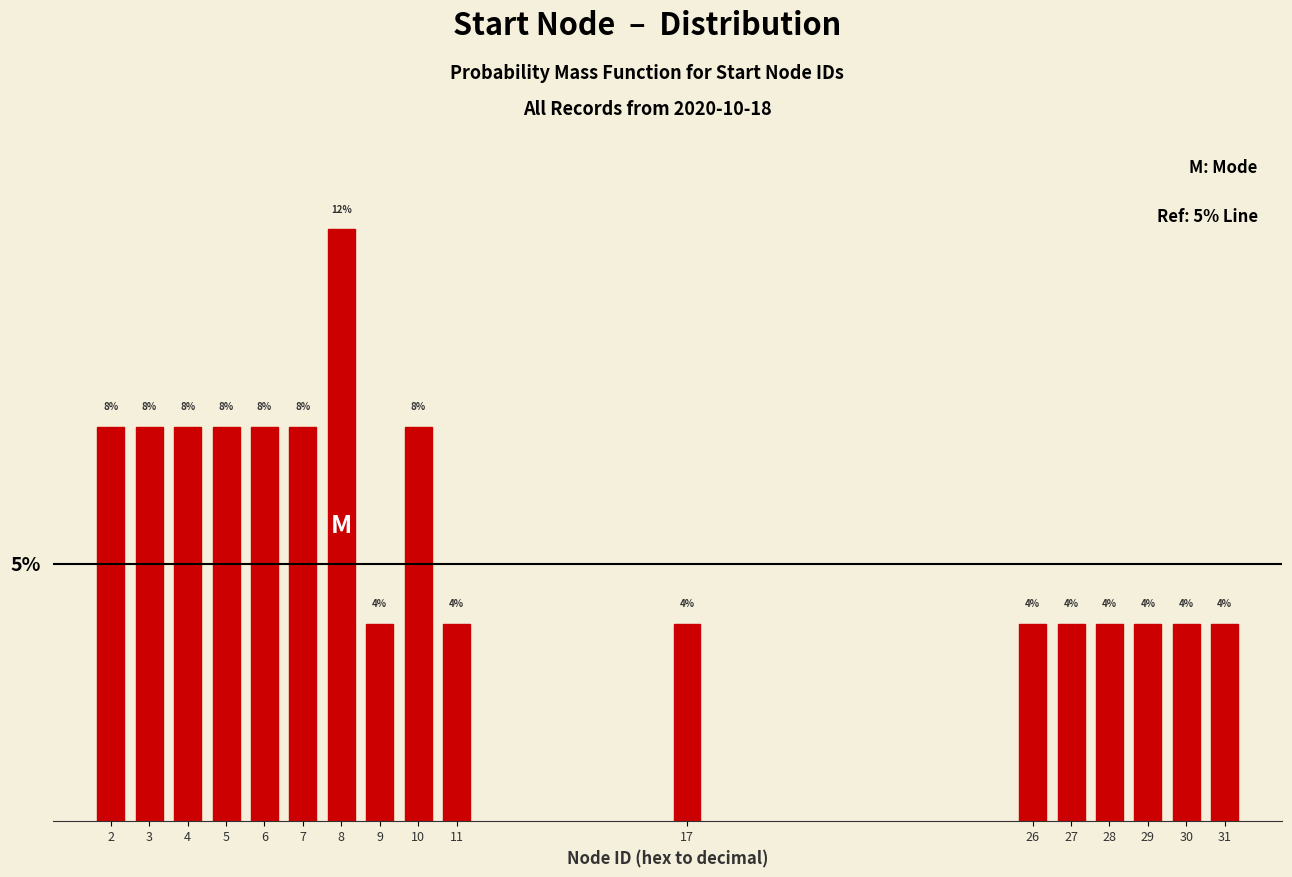

Does the chart contain any negative values?

No